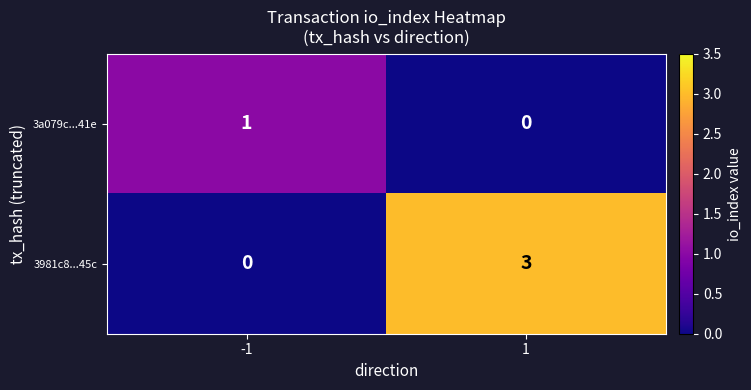

The 3a079c...41e series shows -1 at 1. True or false?

False